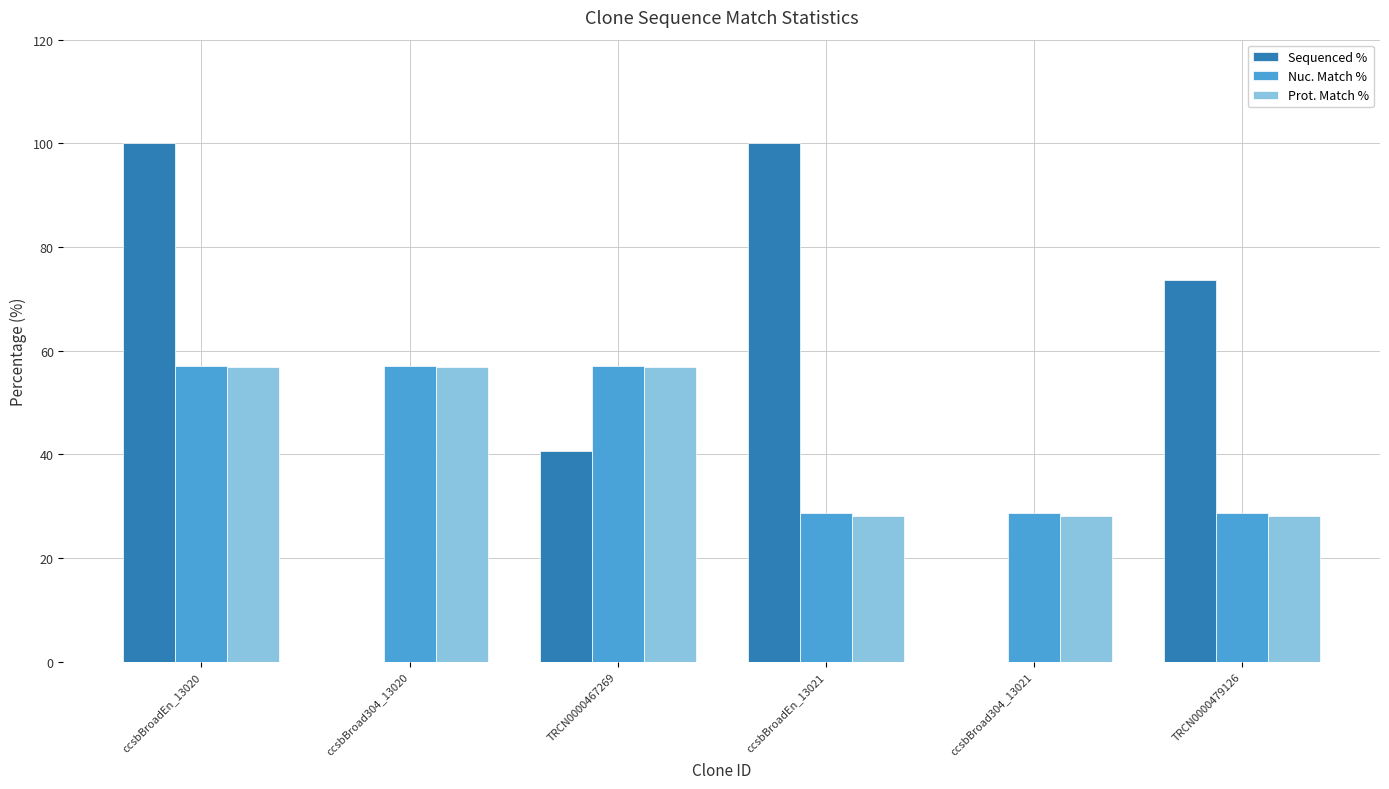

Which series changed the most between TRCN0000467269 and ccsbBroad304_13021?

Sequenced %